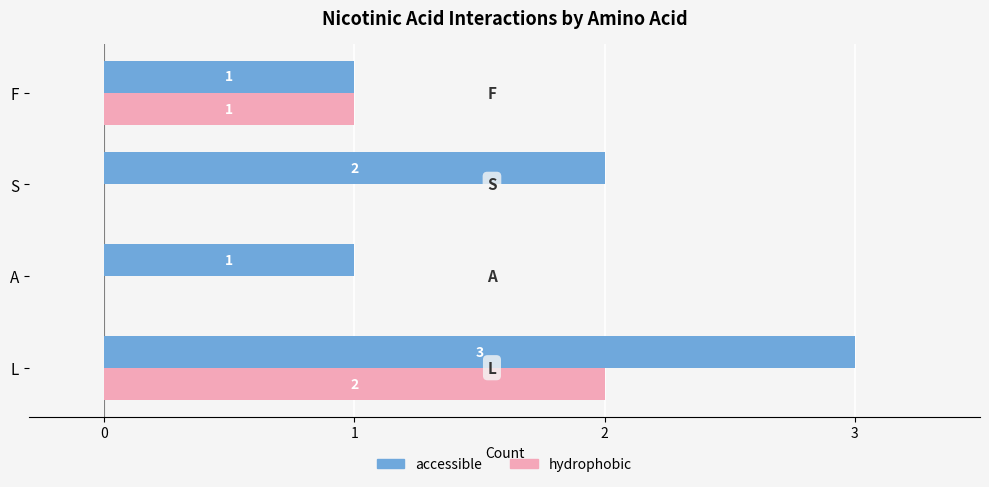

Which category has the highest value across all series?

L